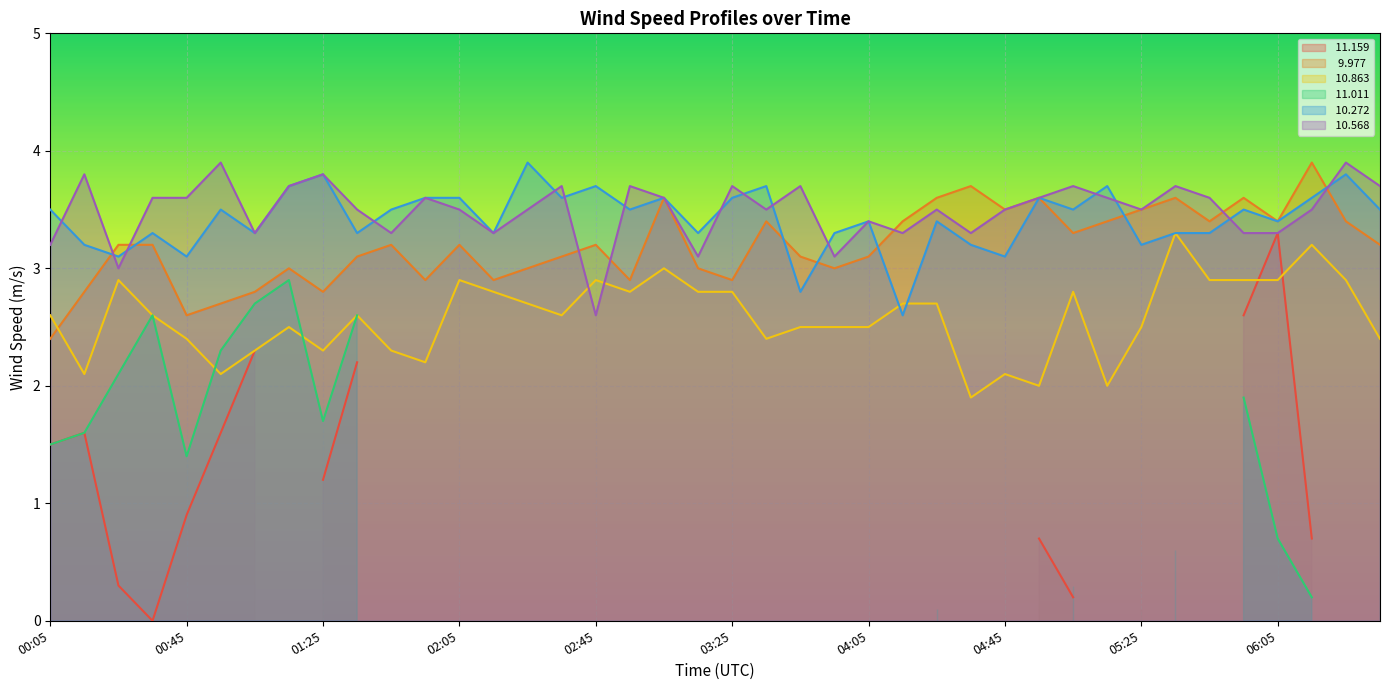

Which series has the largest total across all categories?

 10.568